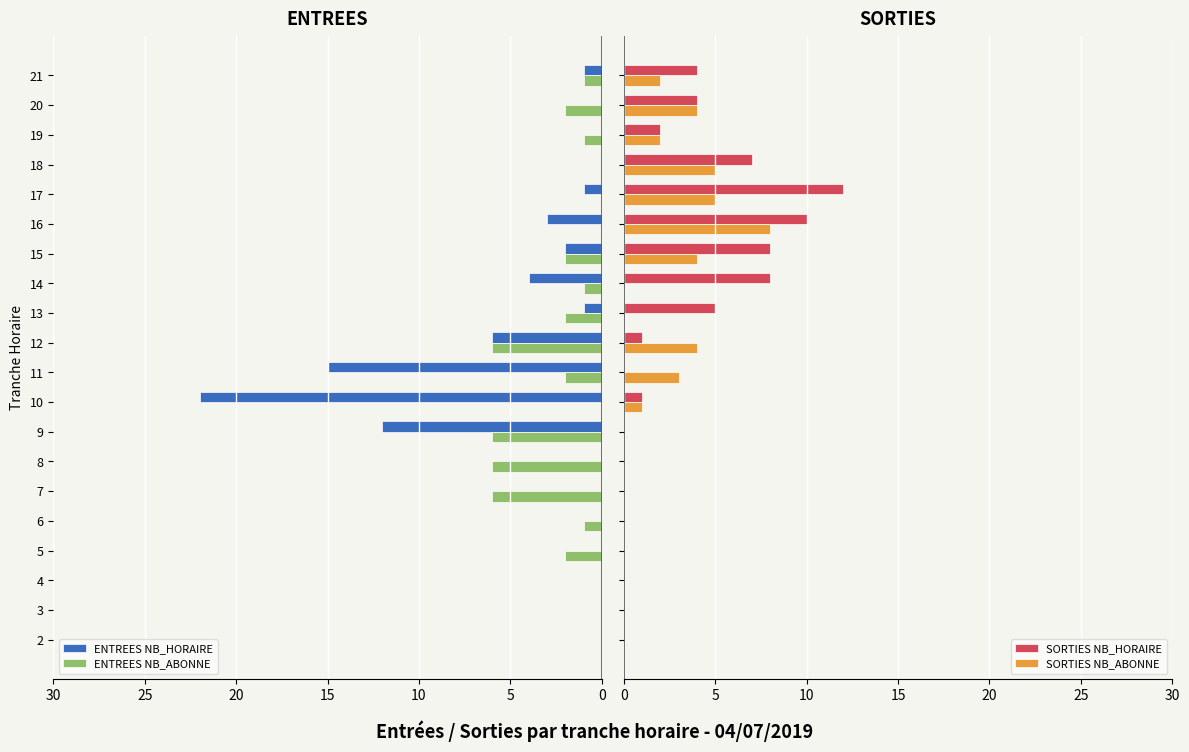

At which label does ENTREES NB_HORAIRE reach its minimum?

10